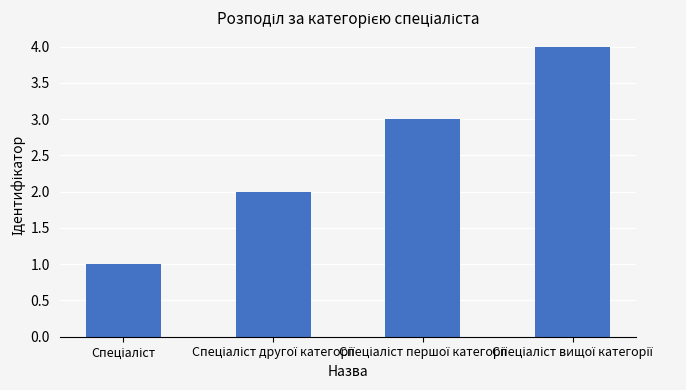

What is the sum of all values?

10